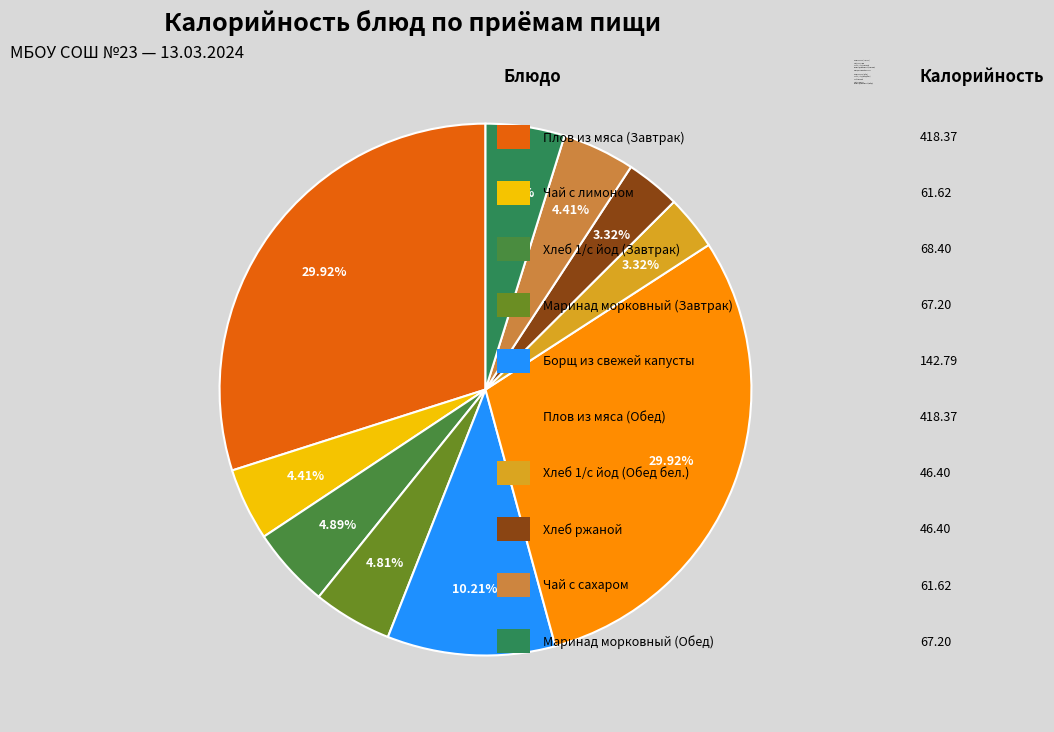

How many slices are in this pie chart?

10